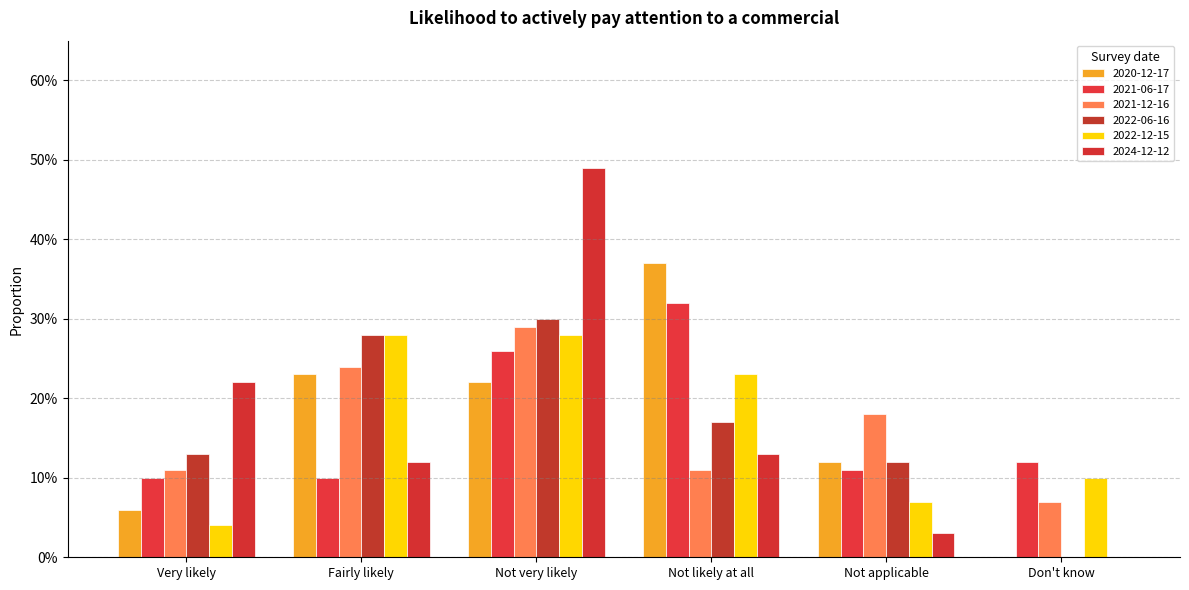

At Not very likely, list the series in order from largest to smallest.

2024-12-12, 2022-06-16, 2021-12-16, 2022-12-15, 2021-06-17, 2020-12-17